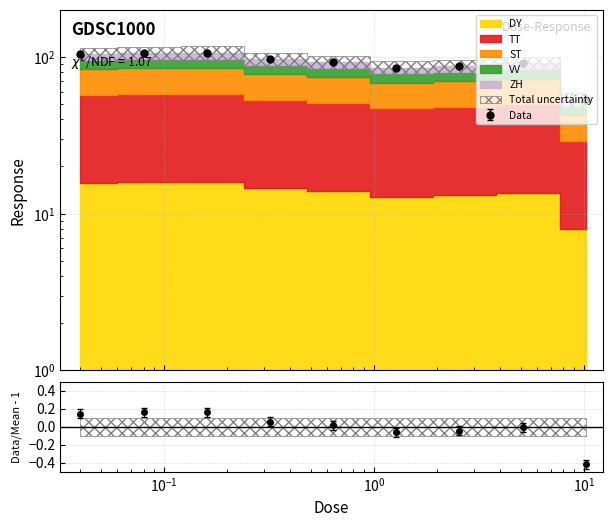

List the labels in order of value, largest first.

0.16, 0.08, 0.04, 0.32, 0.64, 5.12, 2.56, 1.28, 10.24